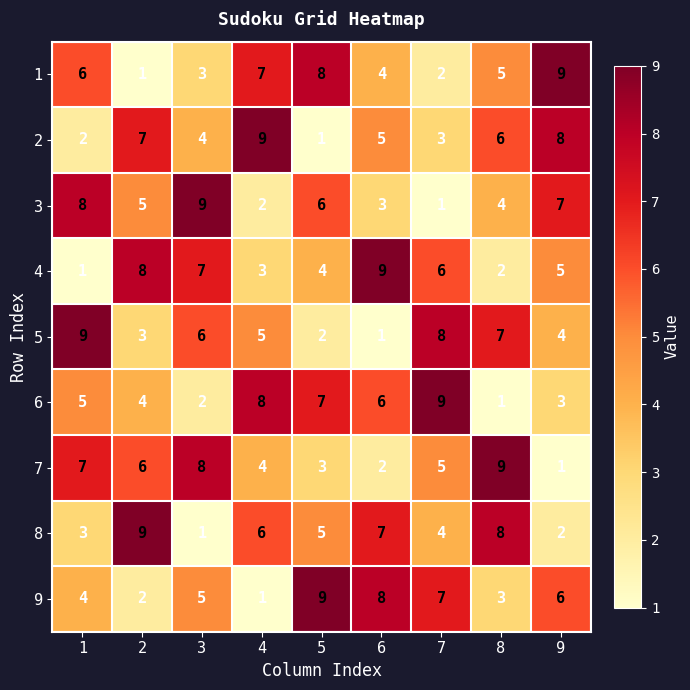

What is the maximum value for 4?

9